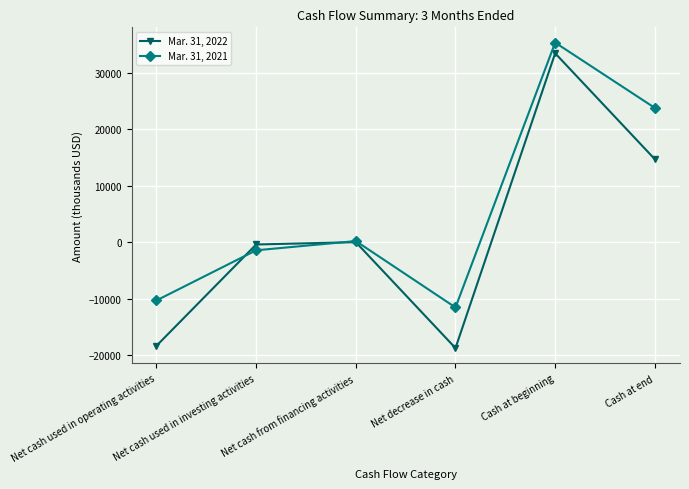

What is the average value of the Mar. 31, 2021 series?

6007